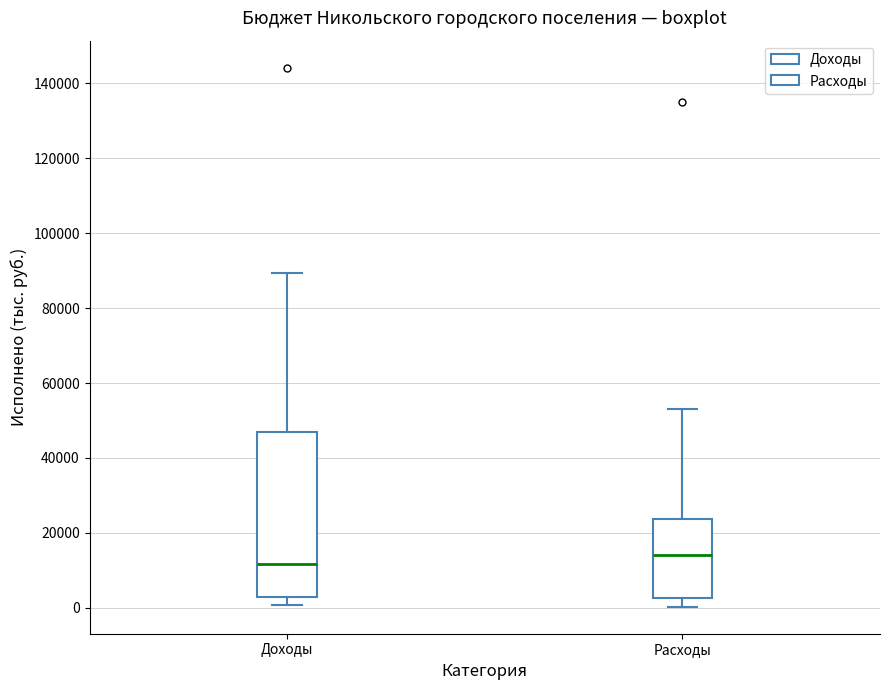

Which box has the lowest median line?

Доходы